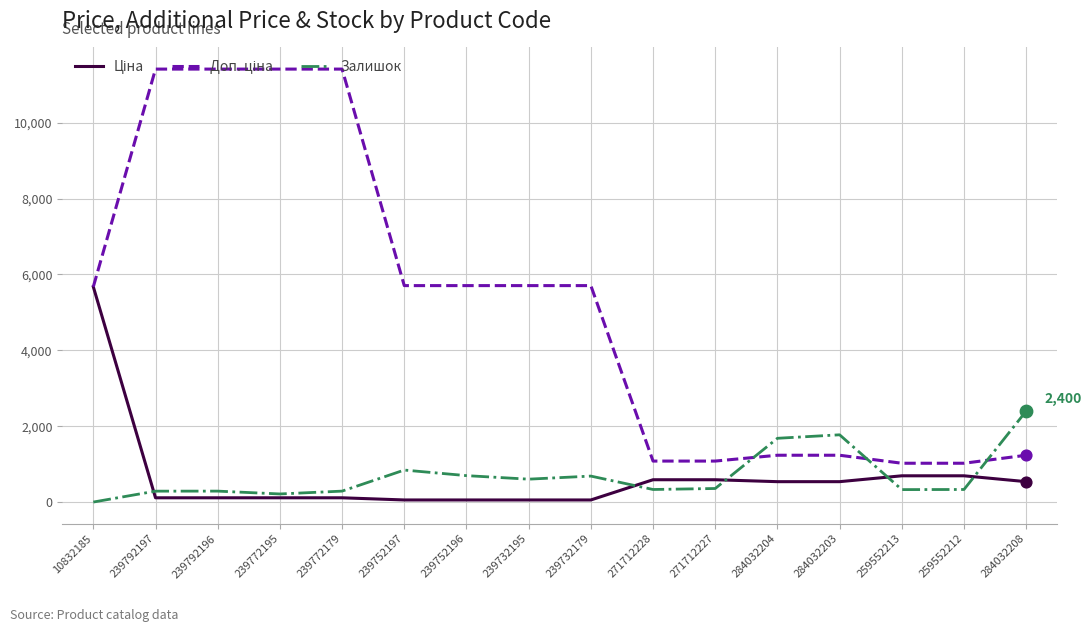

The value of Залишок at 284032208 is 1051.7. True or false?

False